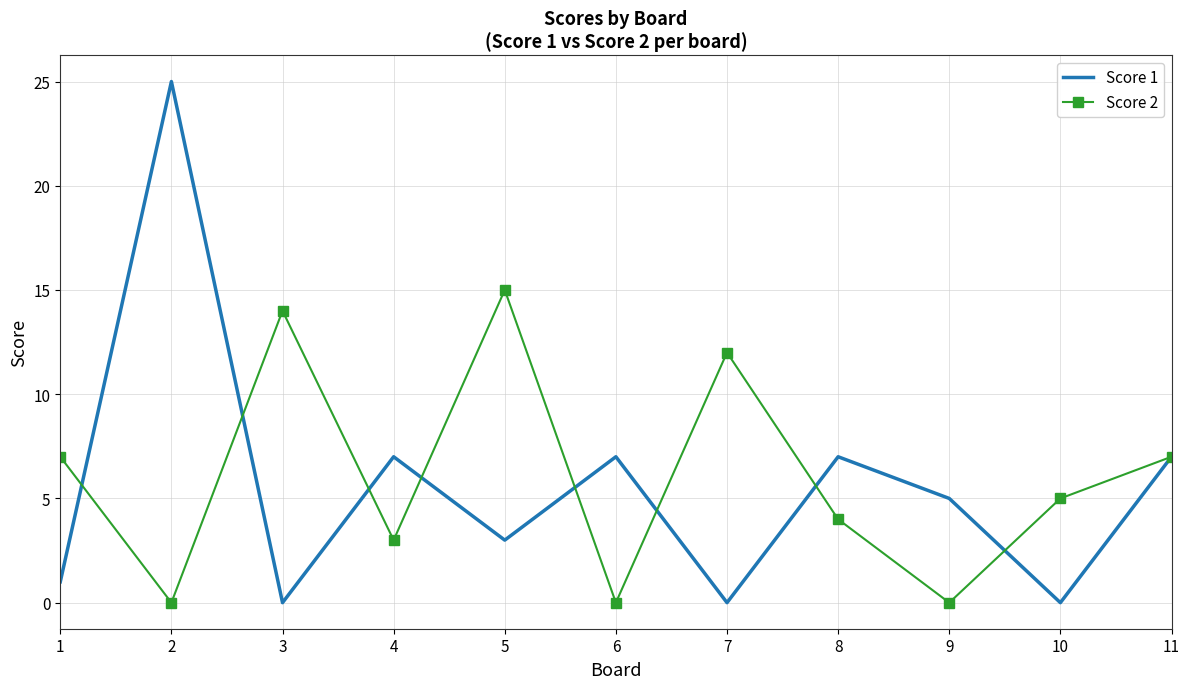

Rank the series at 8 from highest to lowest value.

Score 1, Score 2